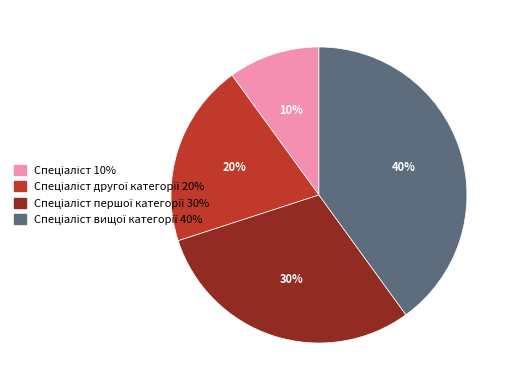

How many segments does this pie chart have?

4